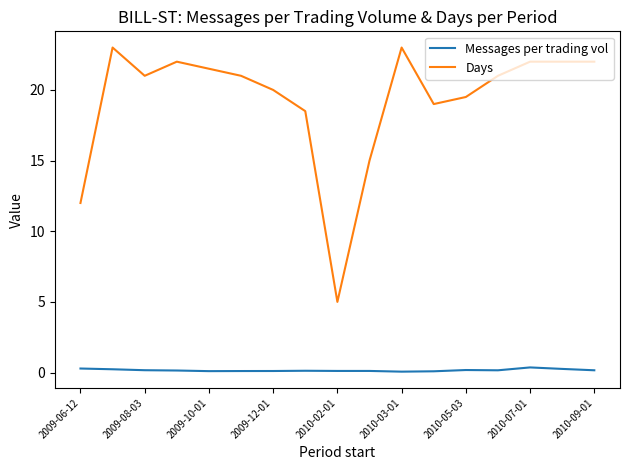

Which series has the largest range (max minus min)?

Days